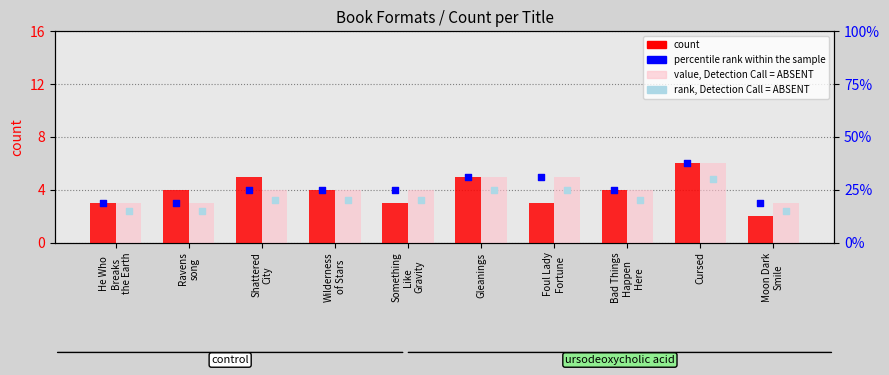

Which series contains the lowest Y value?

count